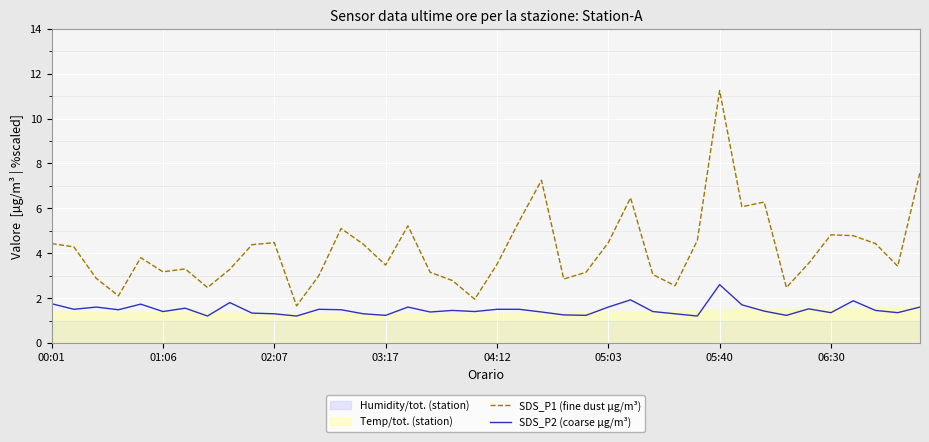

What is the sum of the SDS_P2 (coarse µg/m³) values at 31 and 34?

3.2